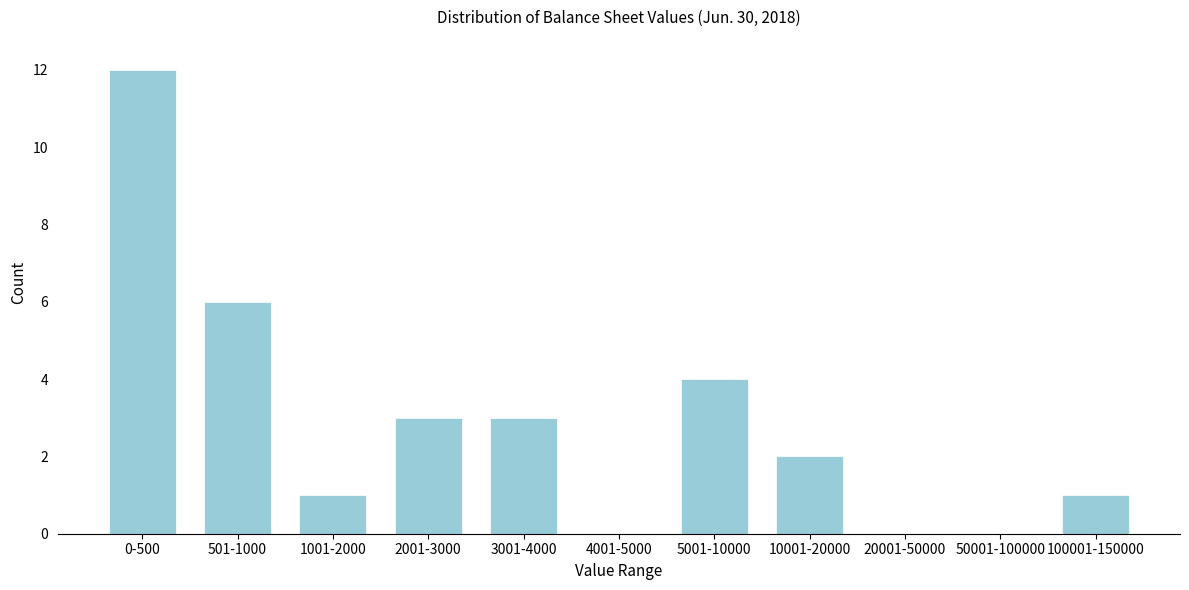

Reading left to right, extract all data points from this chart.

0-500=12	501-1000=6	1001-2000=1	2001-3000=3	3001-4000=3	4001-5000=0	5001-10000=4	10001-20000=2	20001-50000=0	50001-100000=0	100001-150000=1